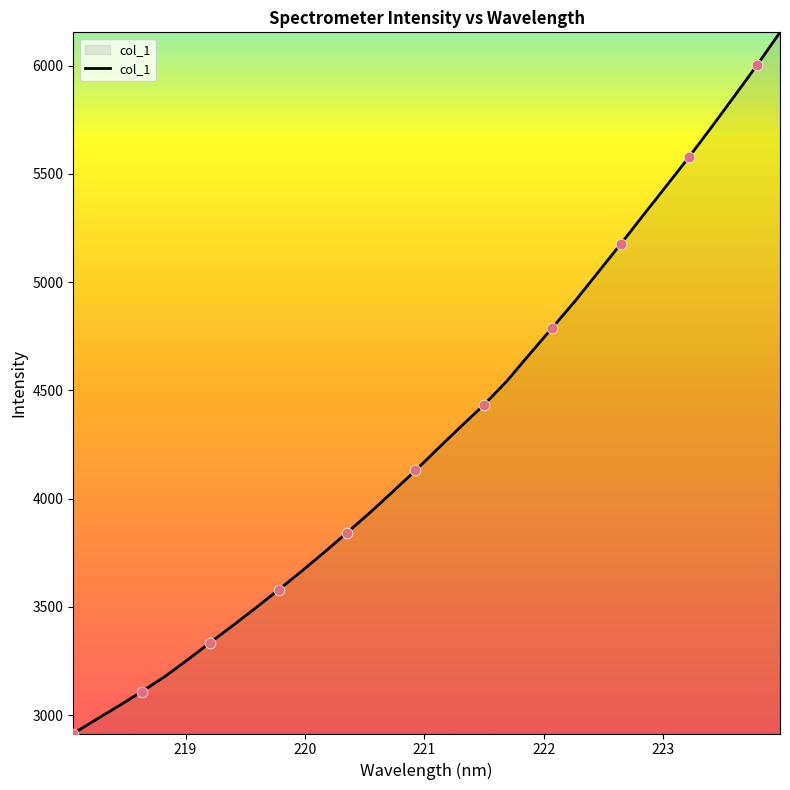

What is the difference between the maximum and minimum values?

3239.6